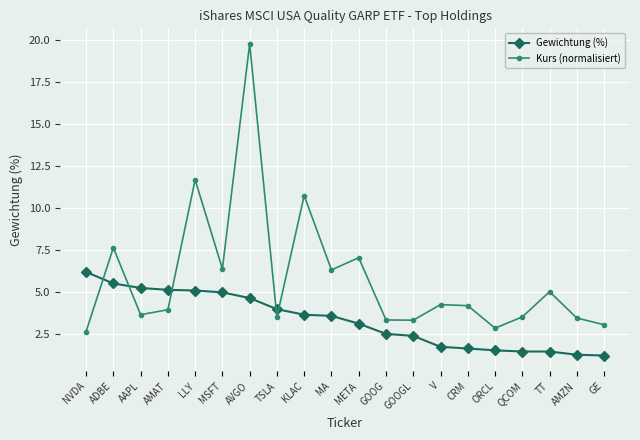

What is the difference between the maximum and minimum values in the Gewichtung (%) series?

5.0